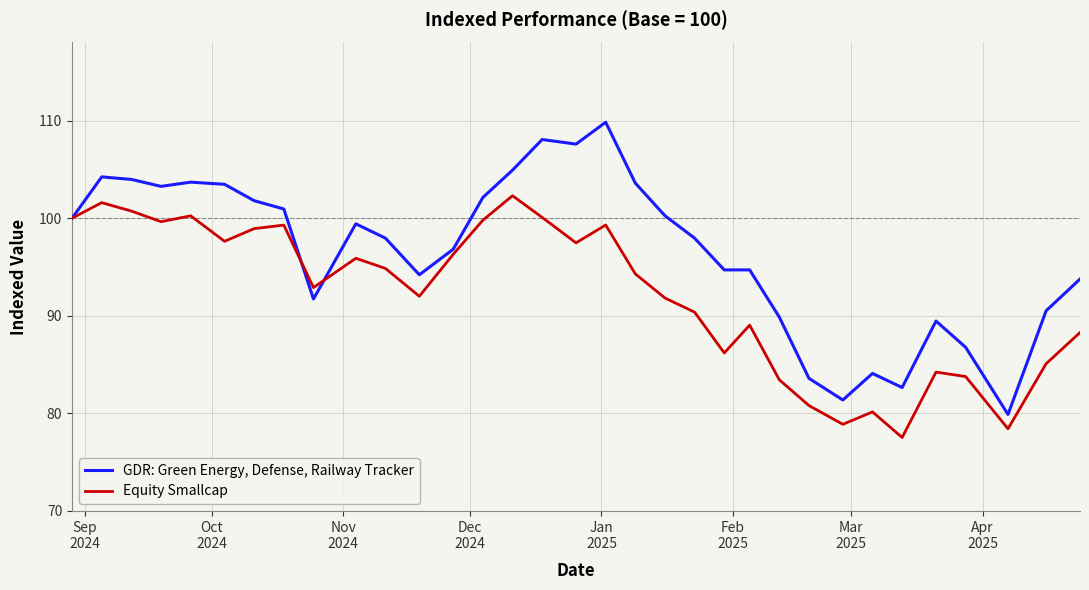

What is the sum of all Equity Smallcap values?

3041.2